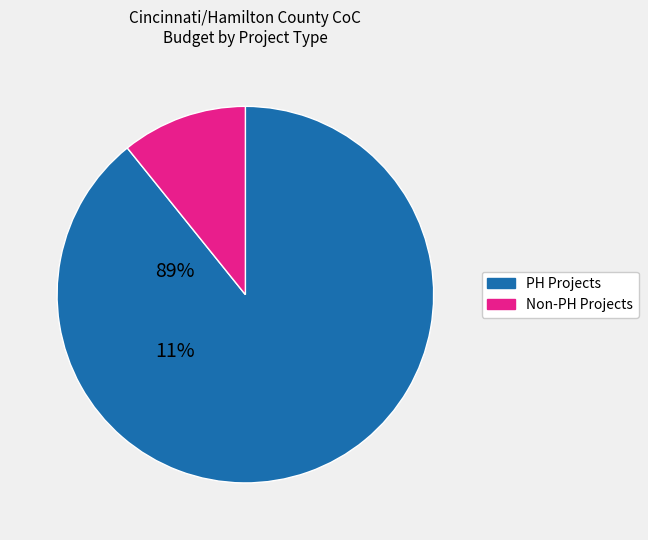

Is there a majority slice in this chart?

Yes